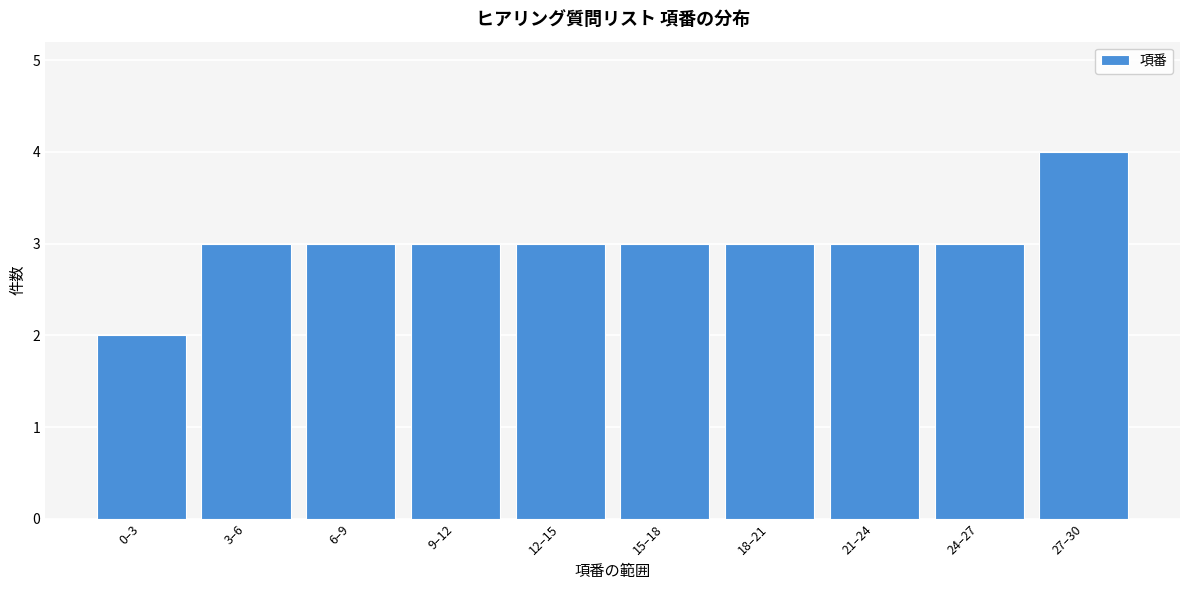

Reading left to right, list all the values displayed in this chart.

0–3=2	3–6=3	6–9=3	9–12=3	12–15=3	15–18=3	18–21=3	21–24=3	24–27=3	27–30=4